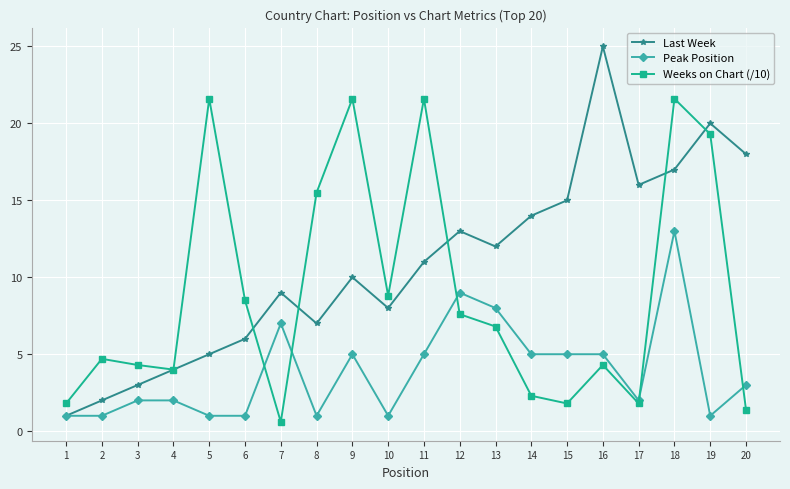

What is the sum of all Weeks on Chart (/10) values?

179.9